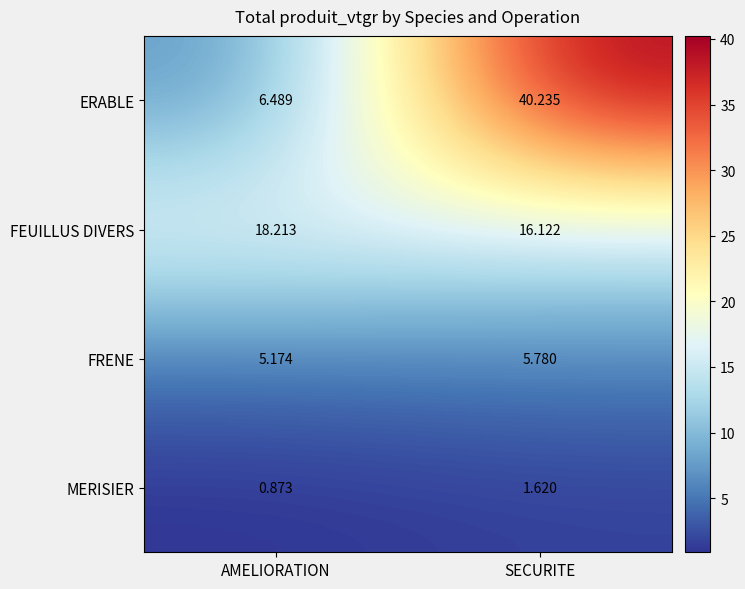

At AMELIORATION, list the series in order from largest to smallest.

FEUILLUS DIVERS, ERABLE, FRENE, MERISIER